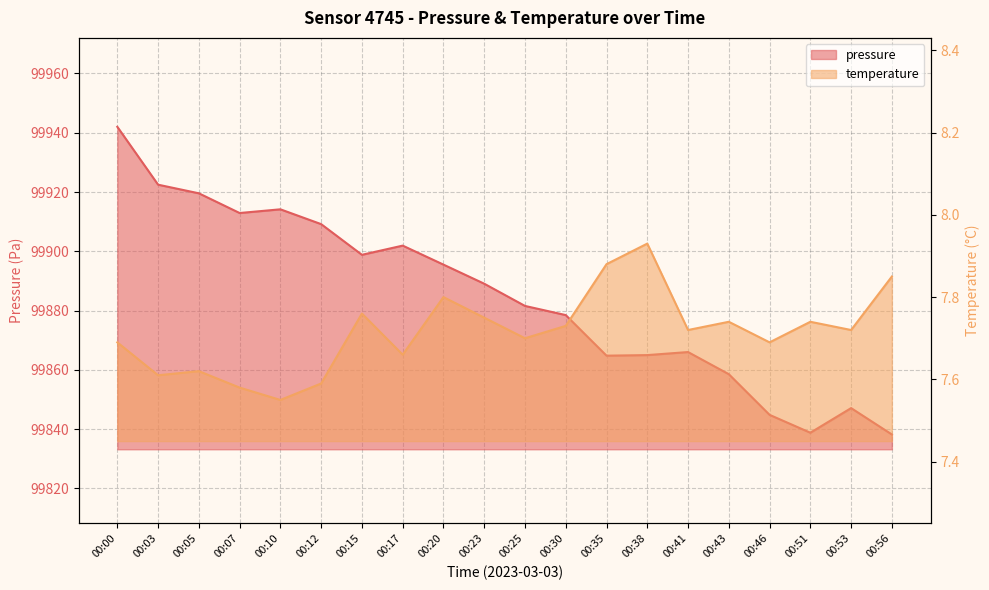

True or false: temperature and pressure cross at least once.

False